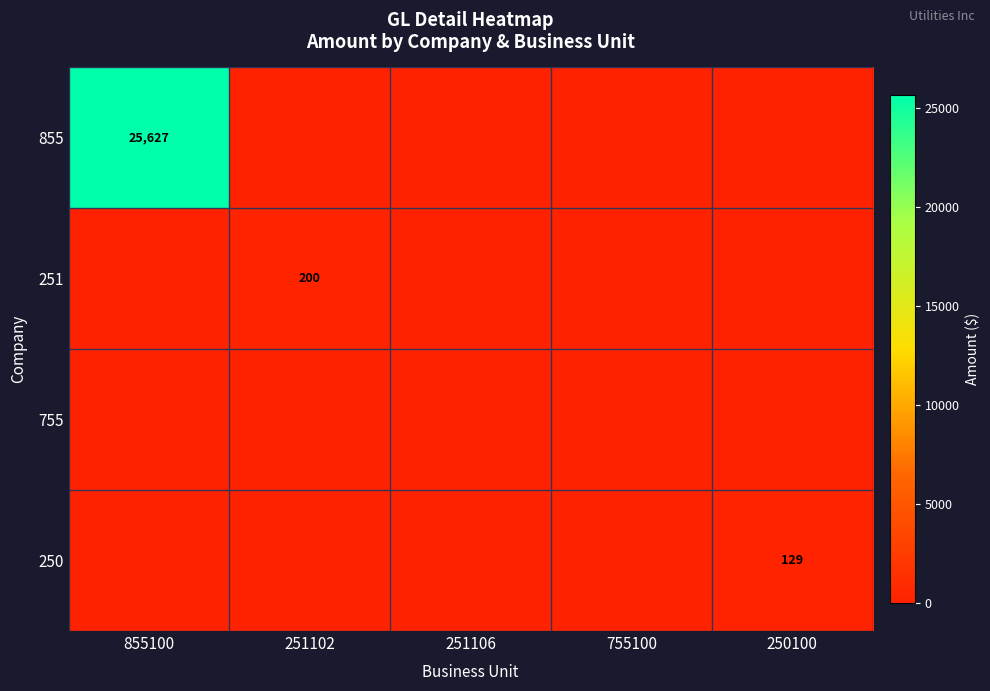

Is it true that 250 equals 129 at 250100?

True